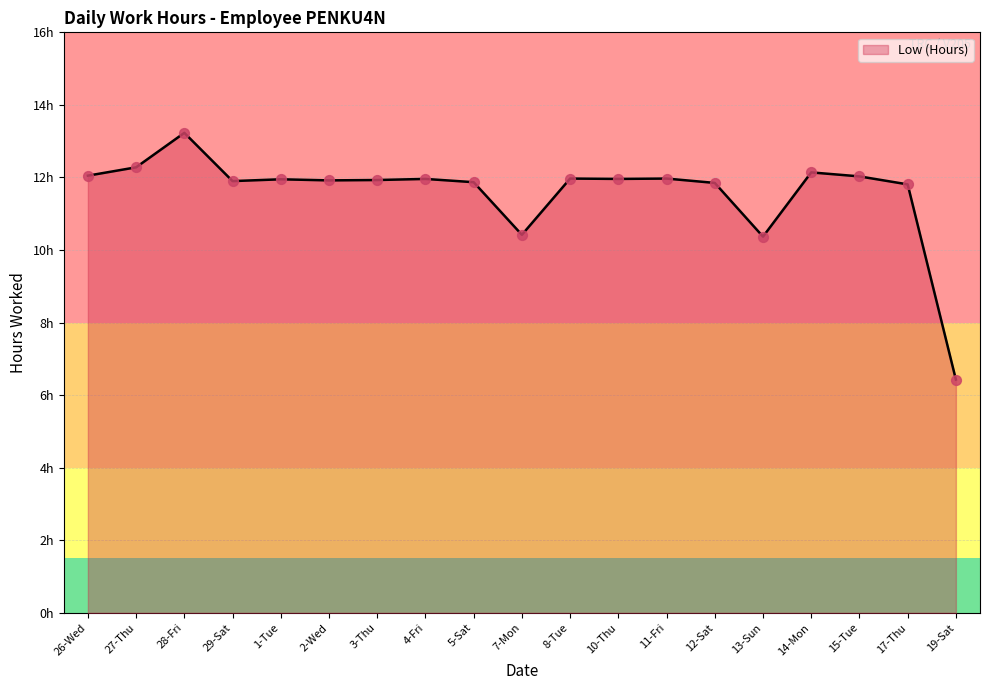

What is the change in value from 8-Tue to 14-Mon?

+0.2